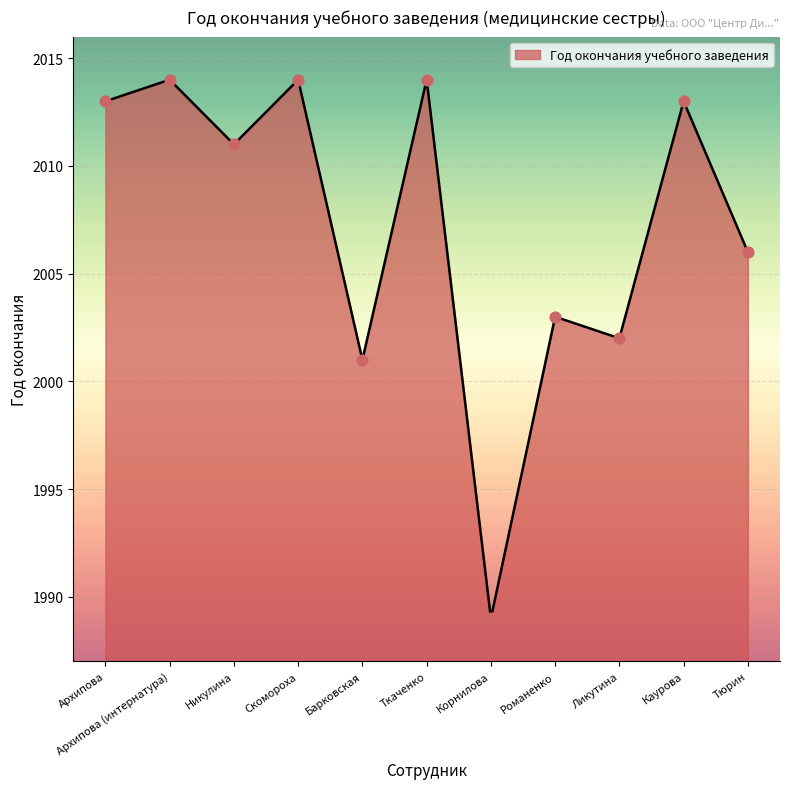

What is the change in value from Архипова (интернатура) to Корнилова?

-25